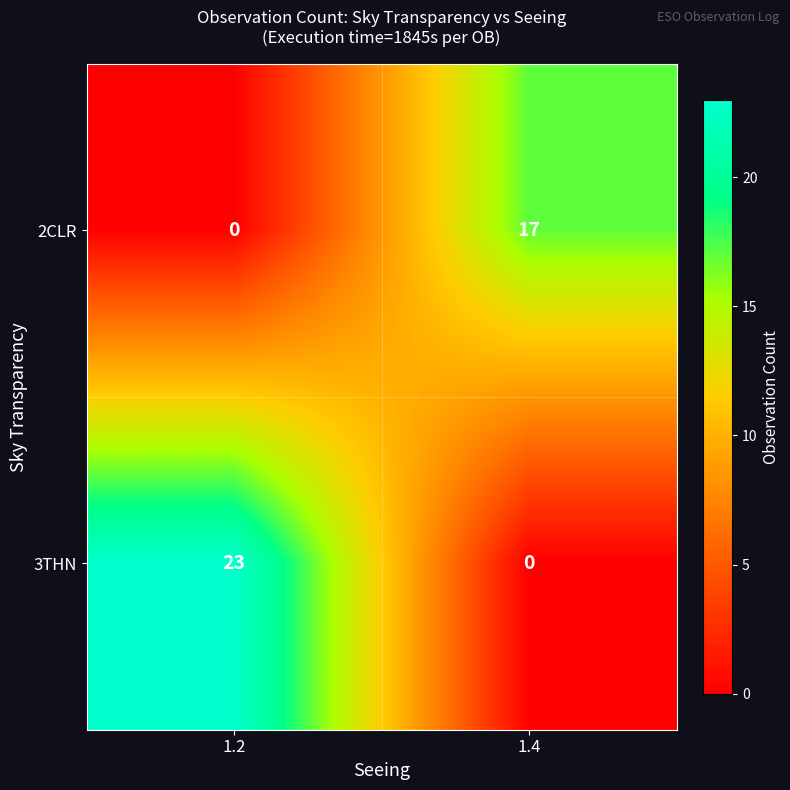

What is the maximum value shown in the chart?

23